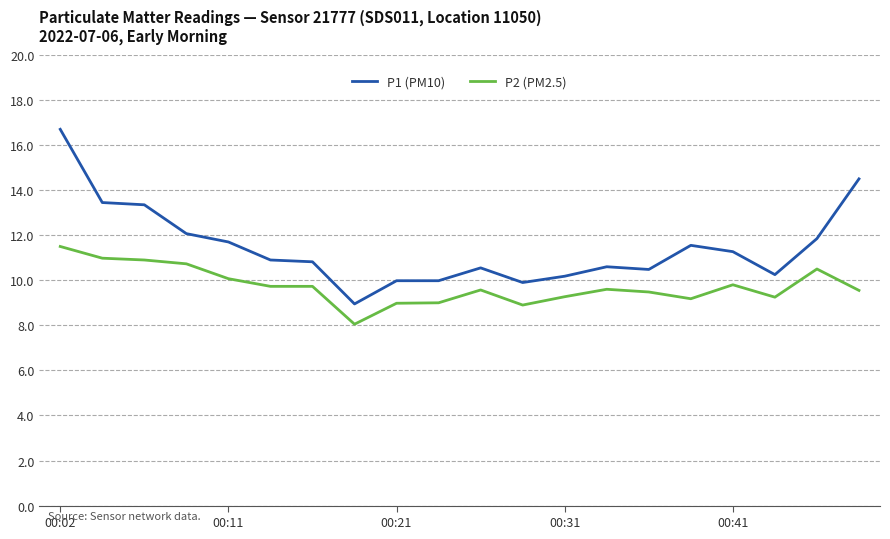

Which series has the largest range (max minus min)?

P1 (PM10)